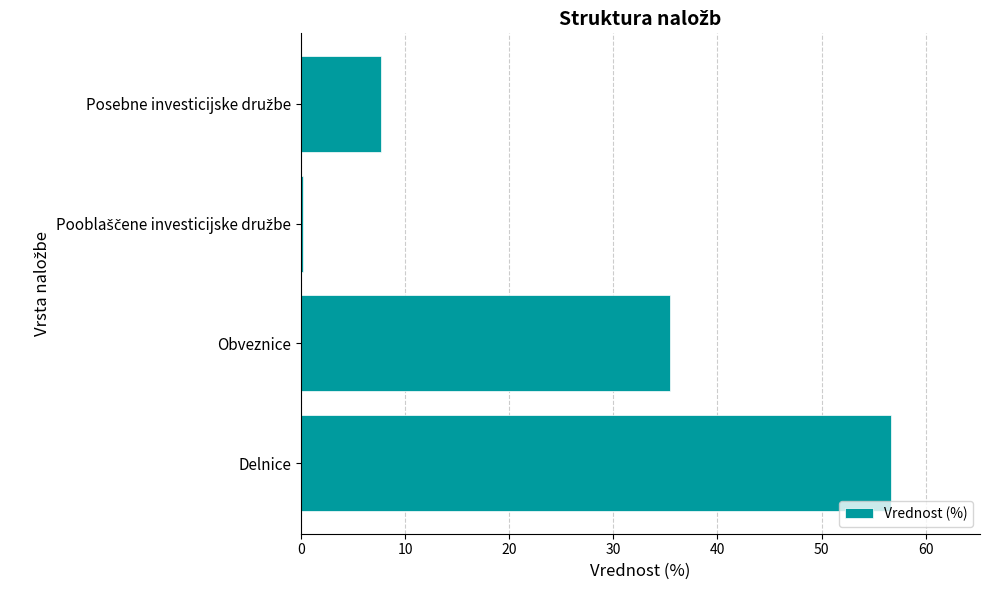

What is the sum of all values?

100.0